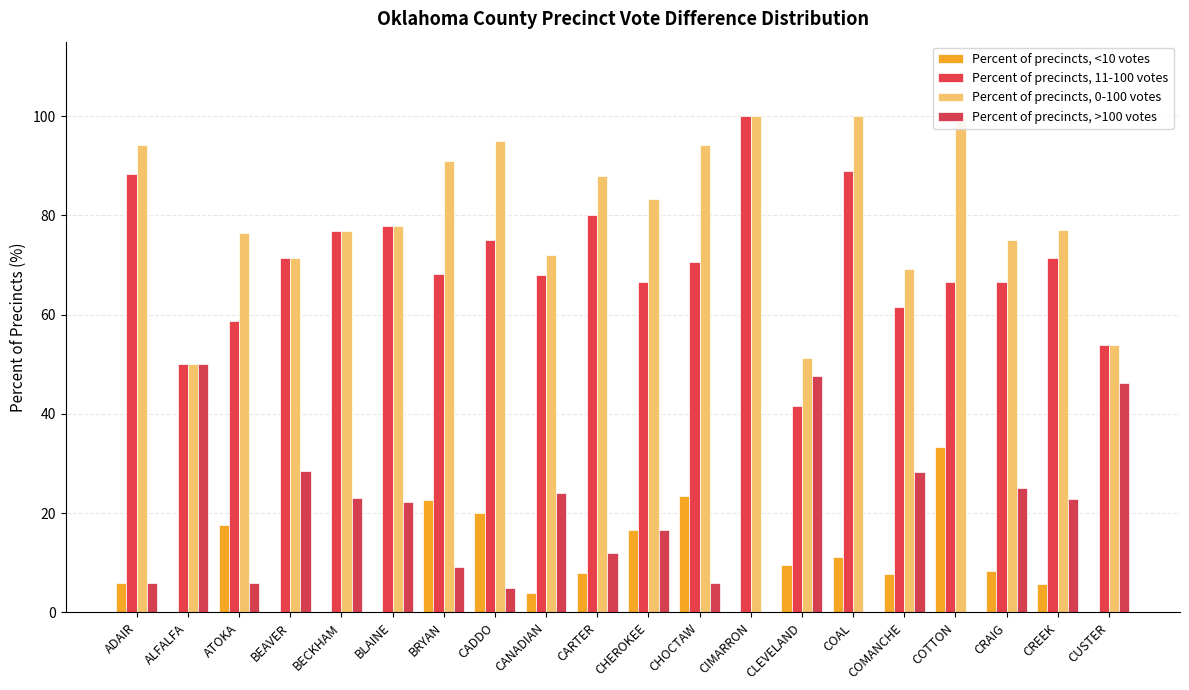

Reading left to right, list all the values displayed in this chart.

Percent of precincts, <10 votes: ADAIR=5.9	ALFALFA=0.0	ATOKA=17.6	BEAVER=0.0	BECKHAM=0.0	BLAINE=0.0	BRYAN=22.7	CADDO=20.0	CANADIAN=4.0	CARTER=8.0	CHEROKEE=16.7	CHOCTAW=23.5	CIMARRON=0.0	CLEVELAND=9.5	COAL=11.1	COMANCHE=7.7	COTTON=33.3	CRAIG=8.3	CREEK=5.7	CUSTER=0.0
Percent of precincts, 11-100 votes: ADAIR=88.2	ALFALFA=50.0	ATOKA=58.8	BEAVER=71.4	BECKHAM=76.9	BLAINE=77.8	BRYAN=68.2	CADDO=75.0	CANADIAN=68.0	CARTER=80.0	CHEROKEE=66.7	CHOCTAW=70.6	CIMARRON=100.0	CLEVELAND=41.7	COAL=88.9	COMANCHE=61.5	COTTON=66.7	CRAIG=66.7	CREEK=71.4	CUSTER=53.9
Percent of precincts, 0-100 votes: ADAIR=94.1	ALFALFA=50.0	ATOKA=76.5	BEAVER=71.4	BECKHAM=76.9	BLAINE=77.8	BRYAN=90.9	CADDO=95.0	CANADIAN=72.0	CARTER=88.0	CHEROKEE=83.3	CHOCTAW=94.1	CIMARRON=100.0	CLEVELAND=51.2	COAL=100.0	COMANCHE=69.2	COTTON=100.0	CRAIG=75.0	CREEK=77.1	CUSTER=53.9
Percent of precincts, >100 votes: ADAIR=5.9	ALFALFA=50.0	ATOKA=5.9	BEAVER=28.6	BECKHAM=23.1	BLAINE=22.2	BRYAN=9.1	CADDO=5.0	CANADIAN=24.0	CARTER=12.0	CHEROKEE=16.7	CHOCTAW=5.9	CIMARRON=0.0	CLEVELAND=47.6	COAL=0.0	COMANCHE=28.2	COTTON=0.0	CRAIG=25.0	CREEK=22.9	CUSTER=46.1